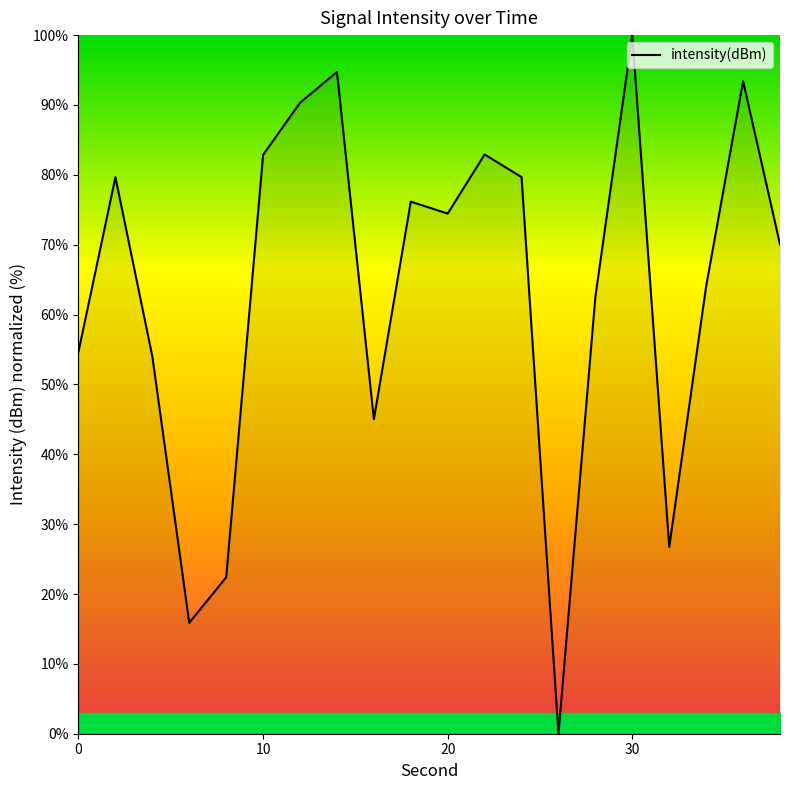

What is the difference between the maximum and minimum values?

100.0